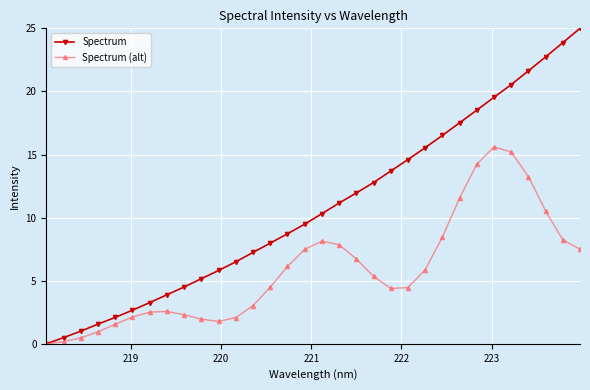

Does the chart display data point markers on the line(s)?

Yes